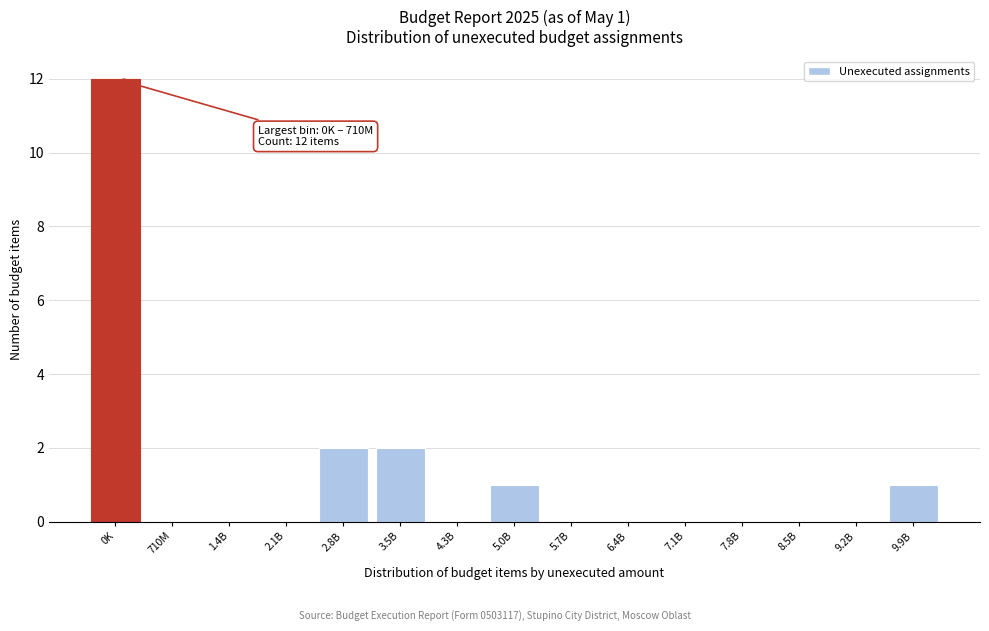

Reading left to right, what are all the values shown in this chart?

0K=12	710M=0	1.4B=0	2.1B=0	2.8B=2	3.5B=2	4.3B=0	5.0B=1	5.7B=0	6.4B=0	7.1B=0	7.8B=0	8.5B=0	9.2B=0	9.9B=1